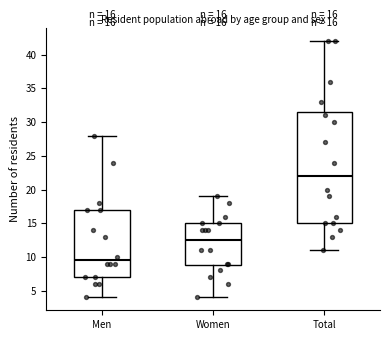

Which box's median line is the highest?

Total